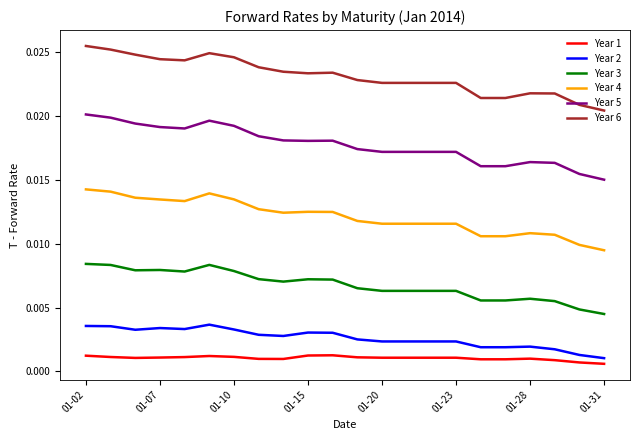

Which series has the widest spread of values?

Year 5